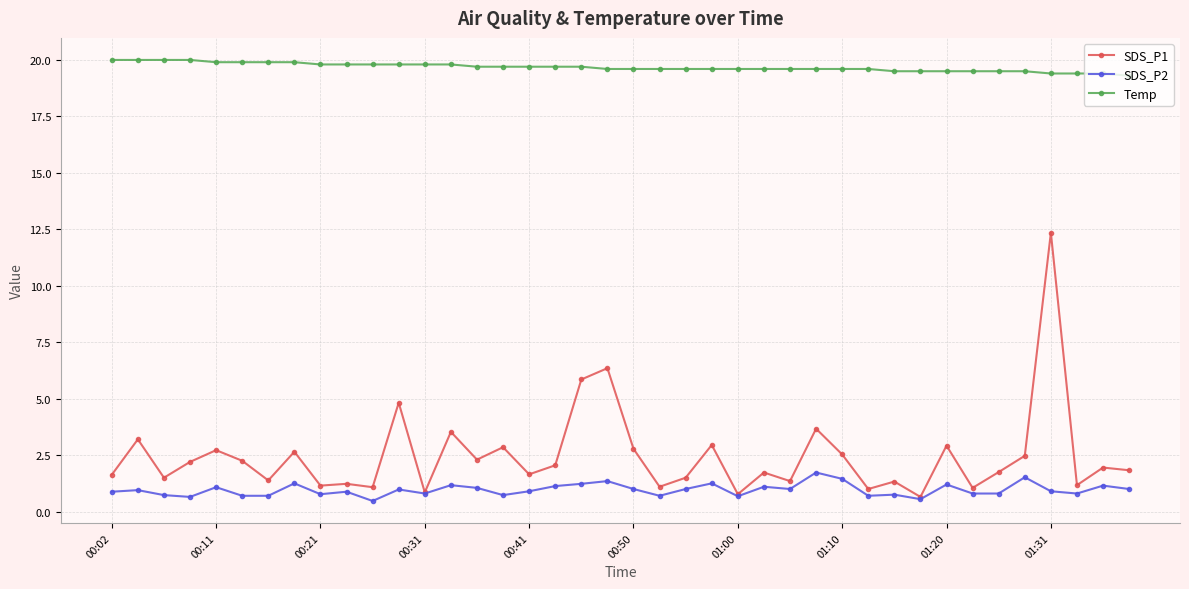

Which series has the largest total across all categories?

Temp